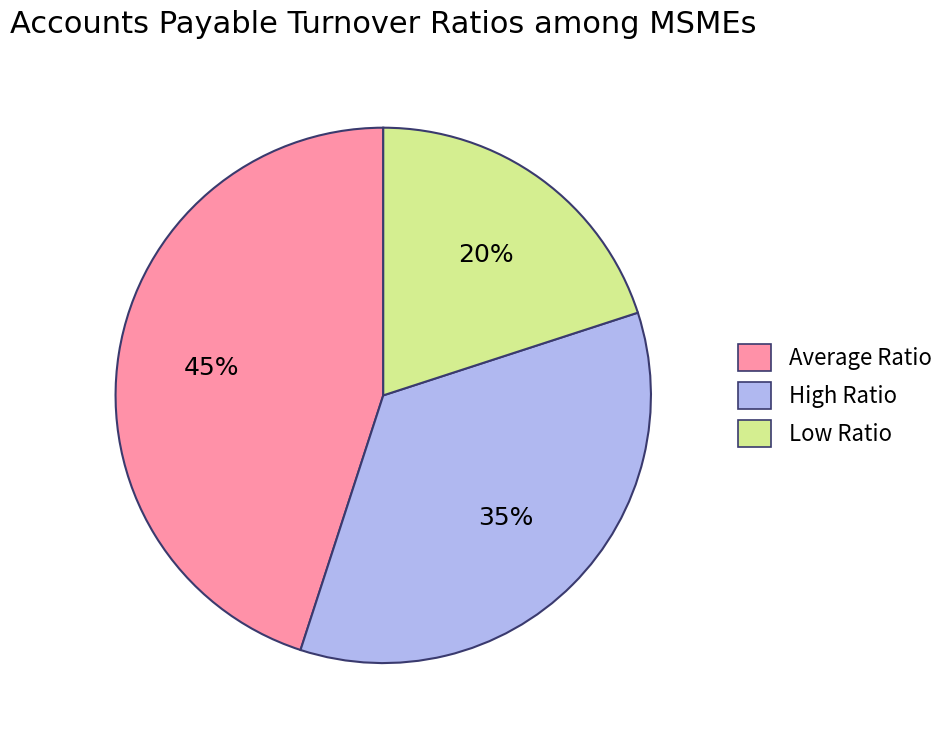

Is Low Ratio the majority of the pie?

No